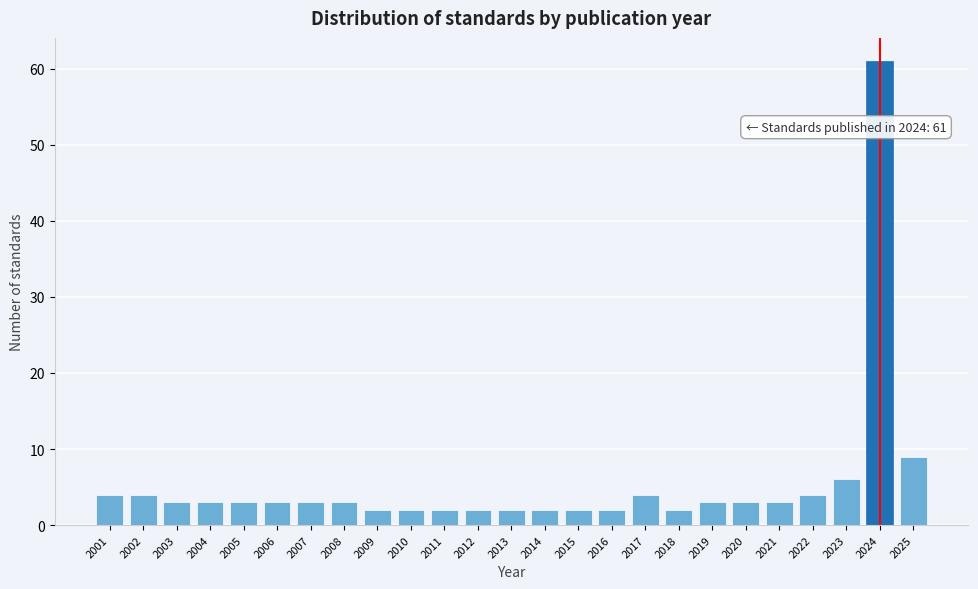

Reading right to left, list all the values displayed in this chart.

2025=9	2024=61	2023=6	2022=4	2021=3	2020=3	2019=3	2018=2	2017=4	2016=2	2015=2	2014=2	2013=2	2012=2	2011=2	2010=2	2009=2	2008=3	2007=3	2006=3	2005=3	2004=3	2003=3	2002=4	2001=4